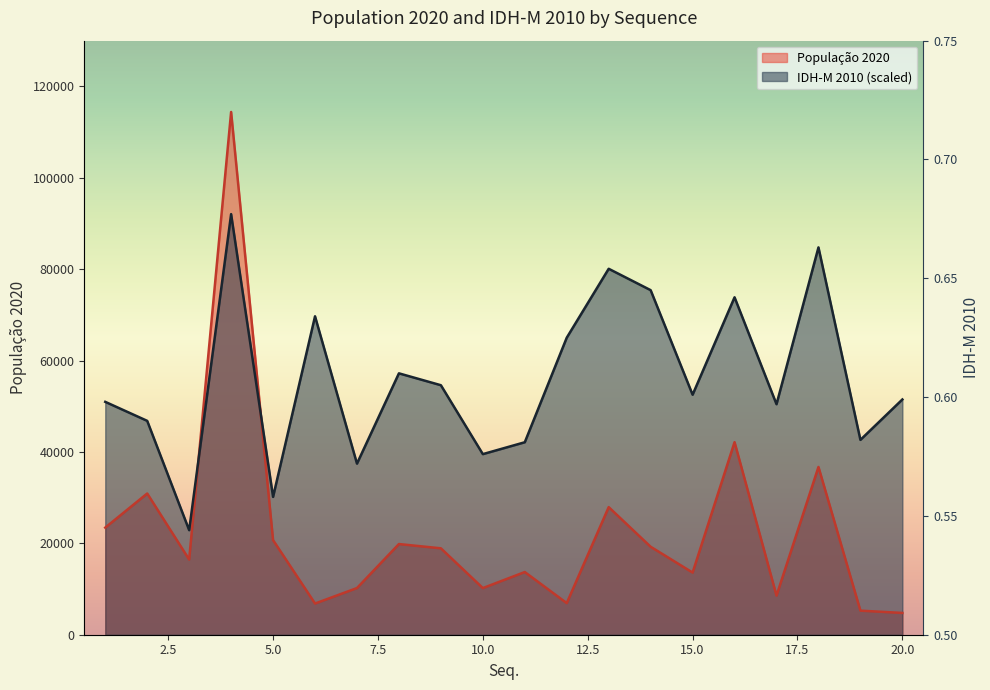

What are all the series names shown in the legend?

População 2020, IDH-M 2010